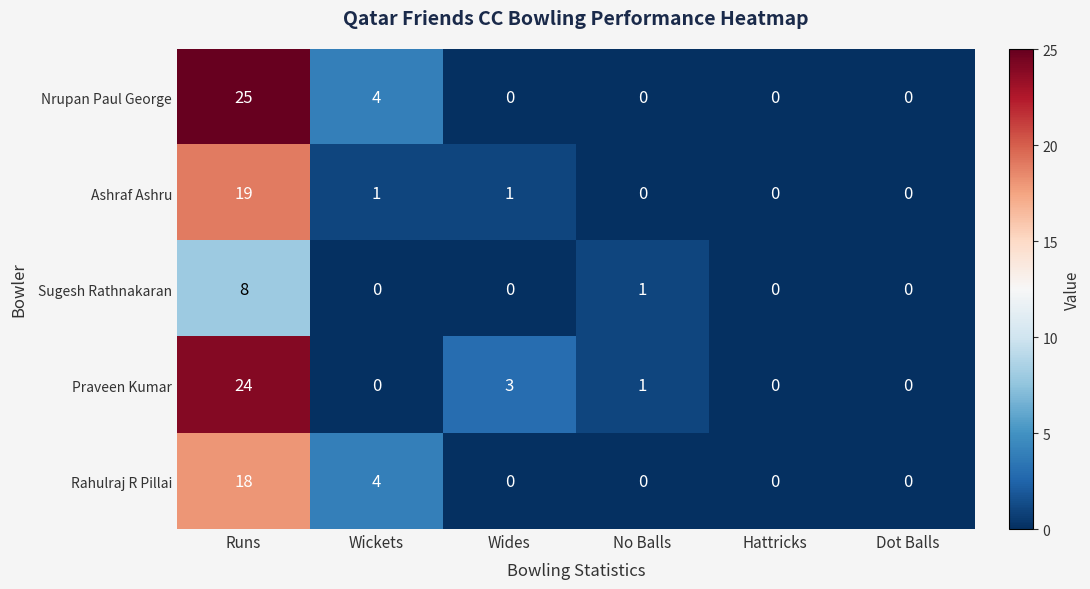

Where is Rahulraj R Pillai nearest to the value 9?

Wickets